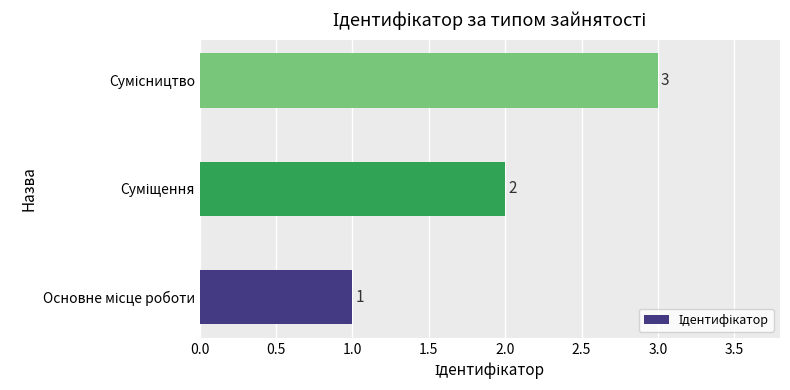

How many values are between 1 and 3?

3